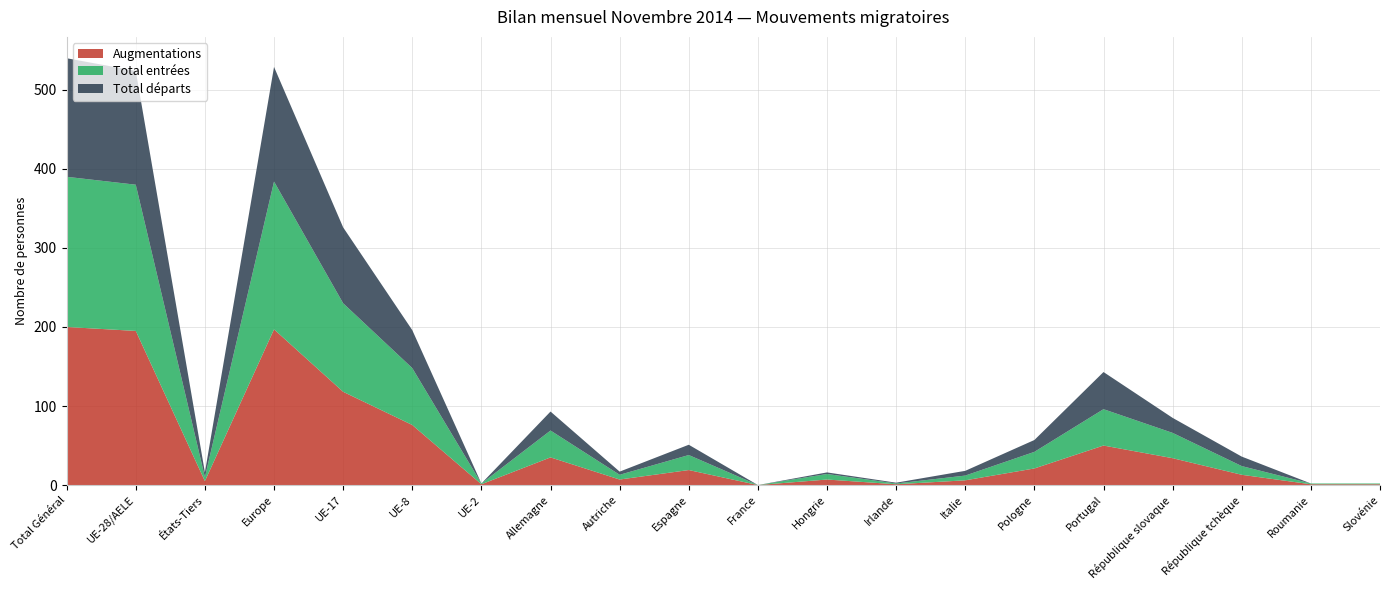

Reading left to right, what are all the values shown in this chart?

Augmentations: Total Général=200	UE-28/AELE=195	États-Tiers=5	Europe=197	UE-17=118	UE-8=76	UE-2=1	Allemagne=35	Autriche=7	Espagne=19	France=0	Hongrie=7	Irlande=1	Italie=6	Pologne=21	Portugal=50	République slovaque=34	République tchèque=13	Roumanie=1	Slovénie=1
Total entrées: Total Général=190	UE-28/AELE=185	États-Tiers=5	Europe=187	UE-17=112	UE-8=72	UE-2=1	Allemagne=34	Autriche=6	Espagne=19	France=0	Hongrie=7	Irlande=1	Italie=6	Pologne=21	Portugal=46	République slovaque=32	République tchèque=11	Roumanie=1	Slovénie=1
Total départs: Total Général=150	UE-28/AELE=144	États-Tiers=6	Europe=145	UE-17=96	UE-8=48	UE-2=0	Allemagne=24	Autriche=4	Espagne=13	France=0	Hongrie=2	Irlande=1	Italie=6	Pologne=15	Portugal=47	République slovaque=19	République tchèque=12	Roumanie=0	Slovénie=0